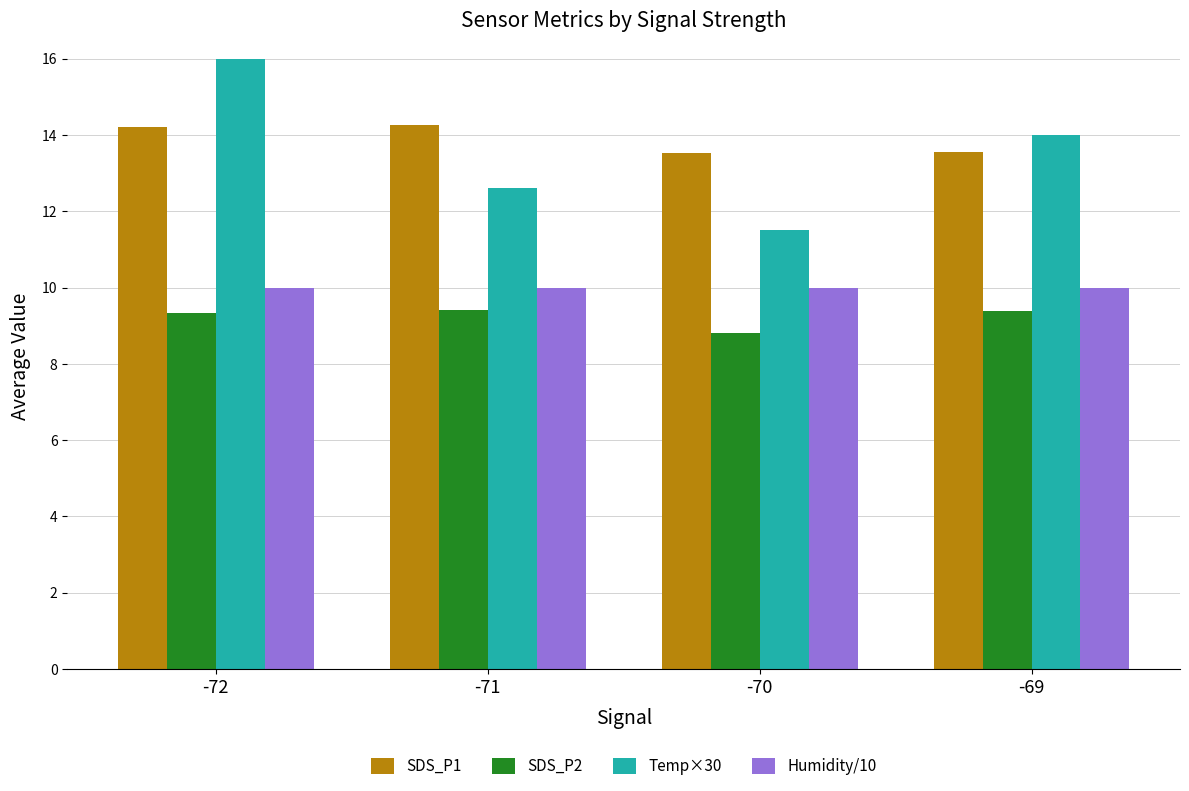

What is the sum of the SDS_P2 values at -71 and -72?

18.7